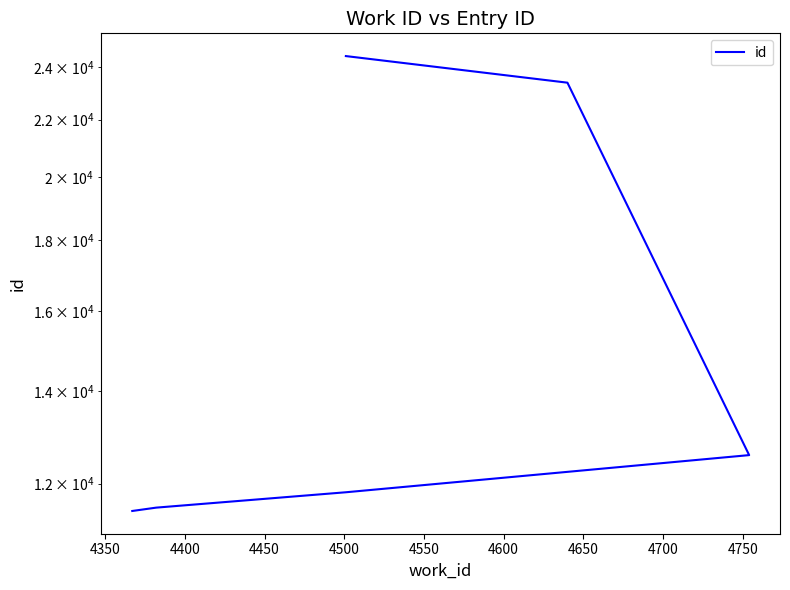

Is this an area chart (filled region under the line)?

No